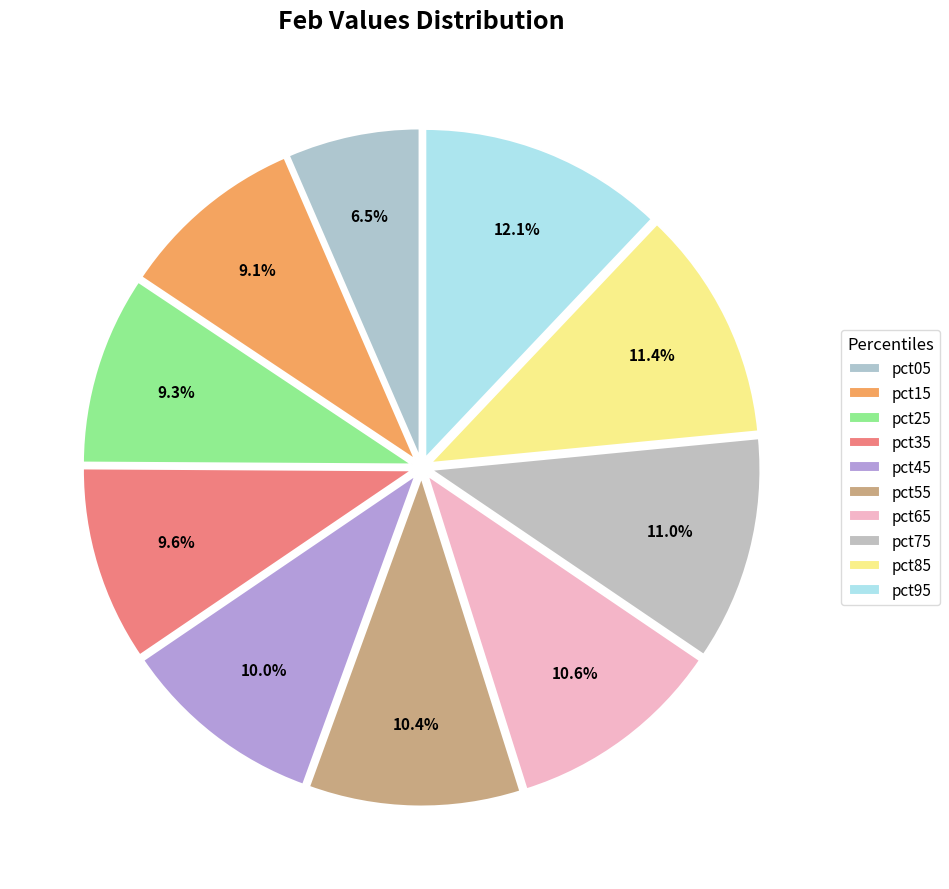

Does pct05 represent more than half of the total?

No